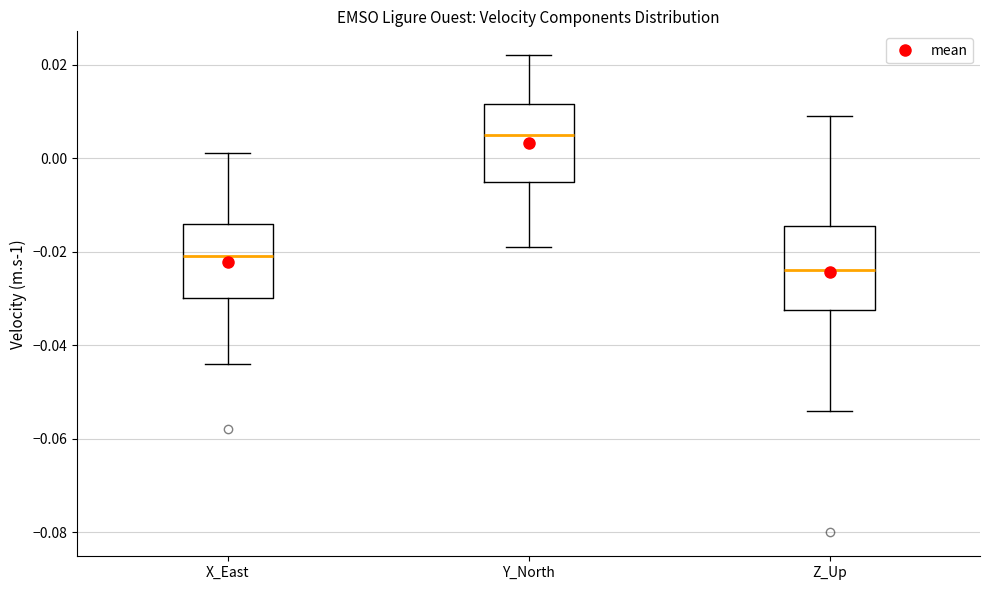

Reading left to right, transcribe this box plot: for each box, give where its median line is, the range the box spans, and where its two whiskers end, as read against the y-axis. The values are not printed on the chart, so give them approximately, as read against the axis.

X_East: median -0.020, box -0.030 to -0.014, whiskers -0.044 to 0.002
Y_North: median 0.006, box -0.004 to 0.012, whiskers -0.018 to 0.022
Z_Up: median -0.024, box -0.032 to -0.014, whiskers -0.054 to 0.010